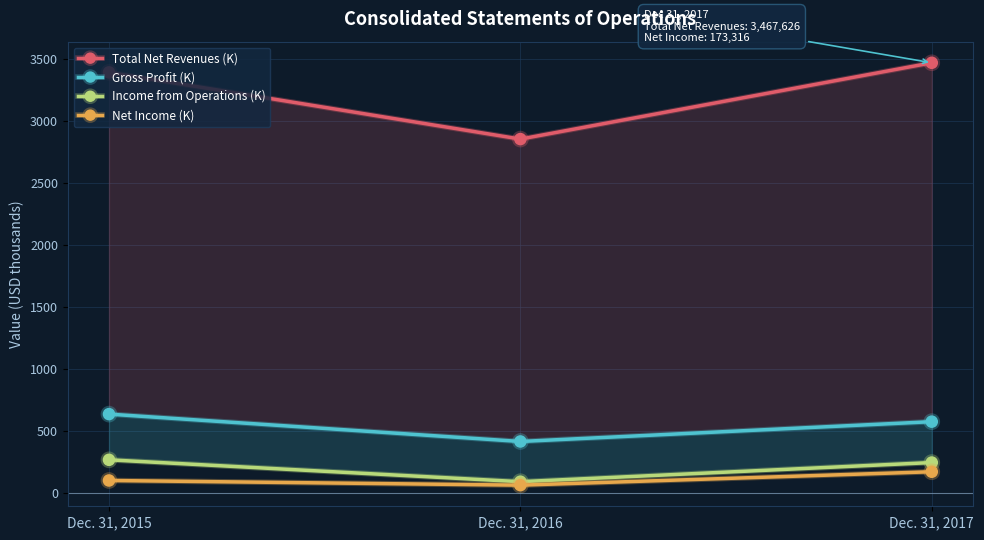

At Dec. 31, 2016, list the series in order from smallest to largest.

Net Income (K), Income from Operations (K), Gross Profit (K), Total Net Revenues (K)